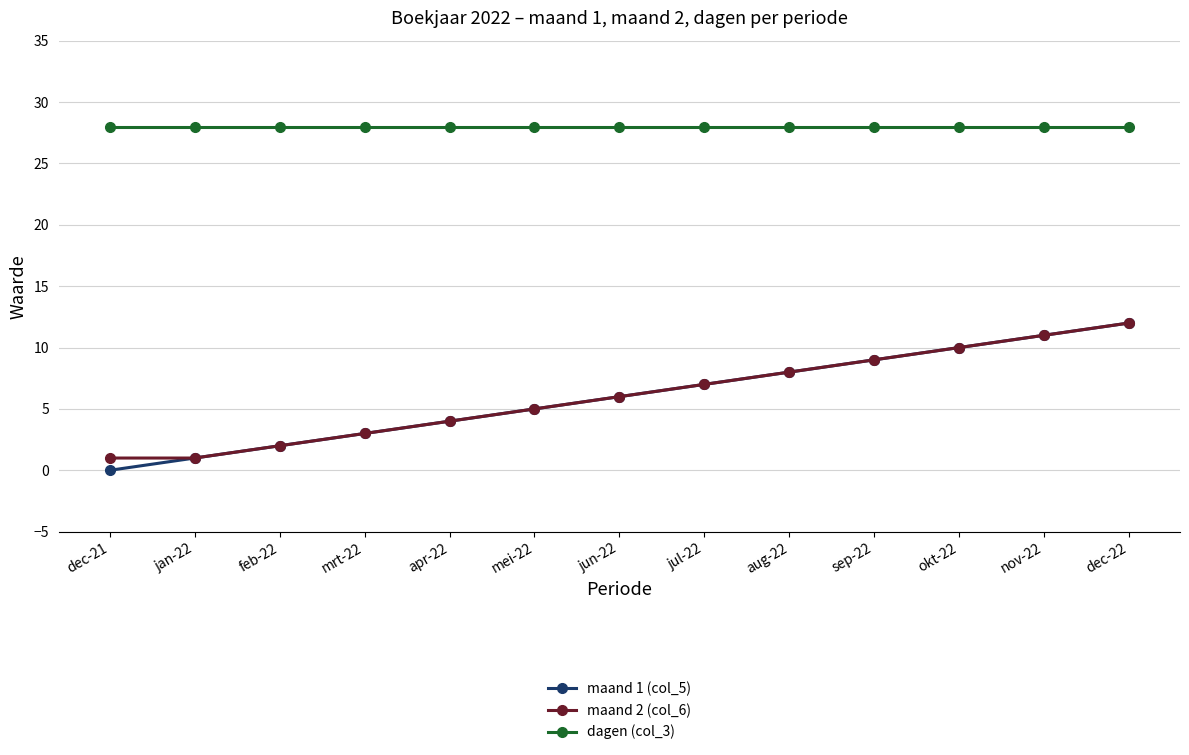

Is this an area chart (filled region under the line)?

No